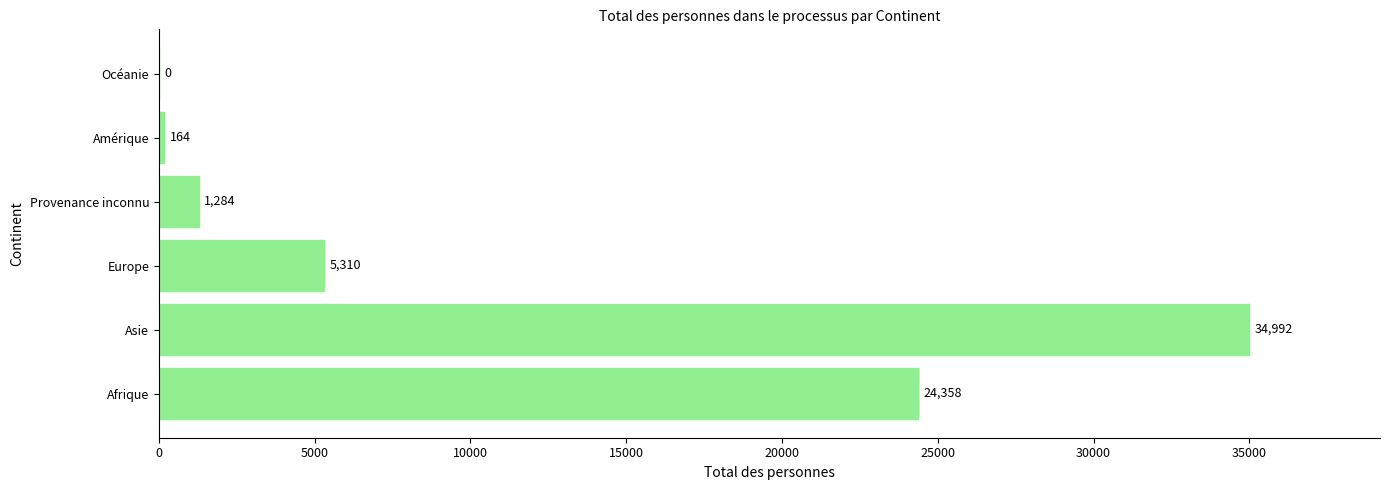

What is the sum of the values at Asie and Europe?

40302